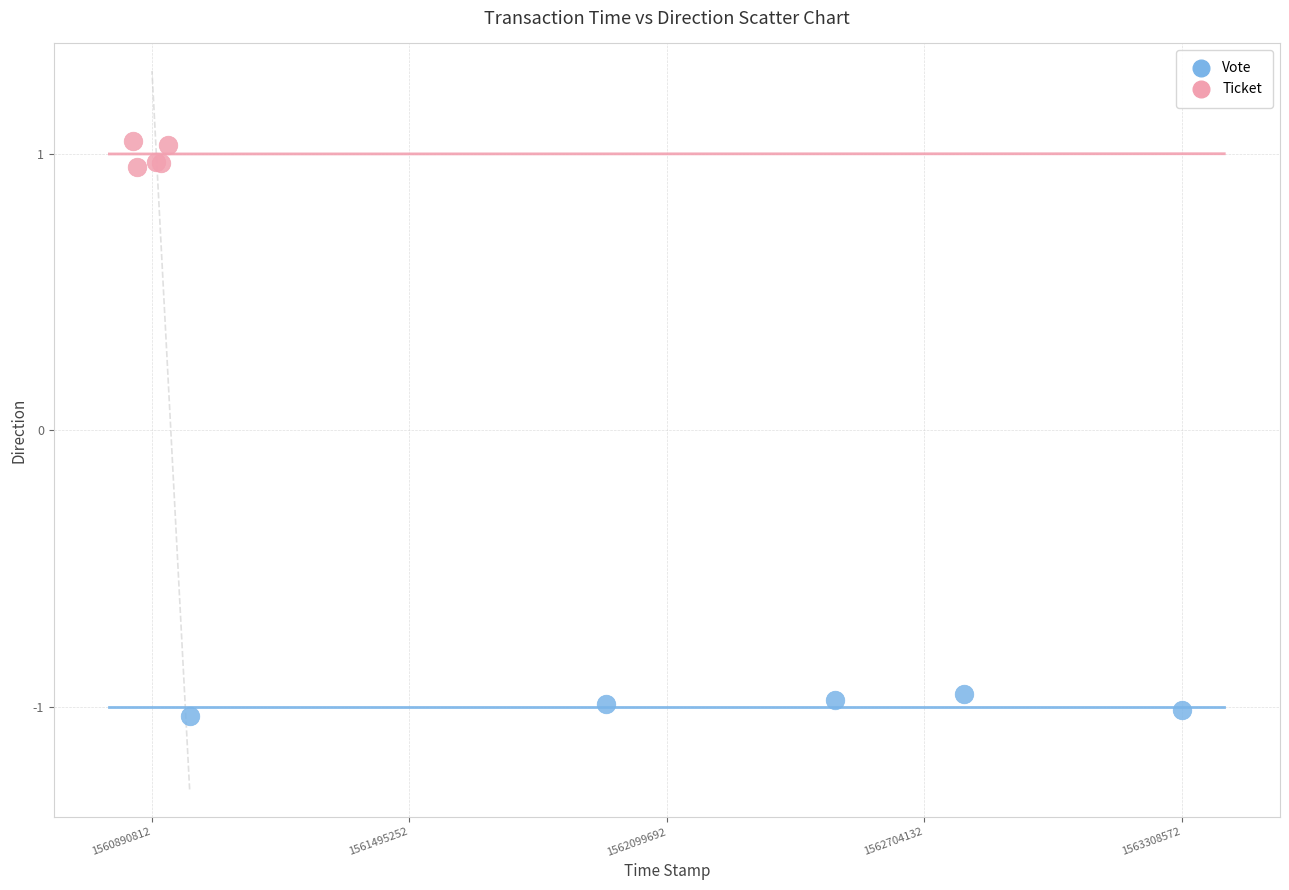

Which series reaches the maximum Y coordinate?

Ticket